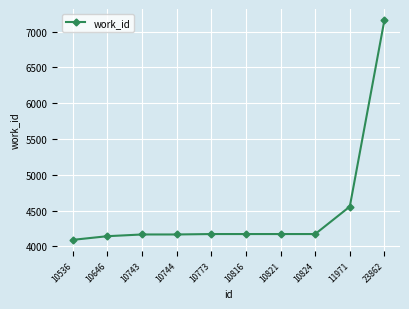

What is the average value?

4496